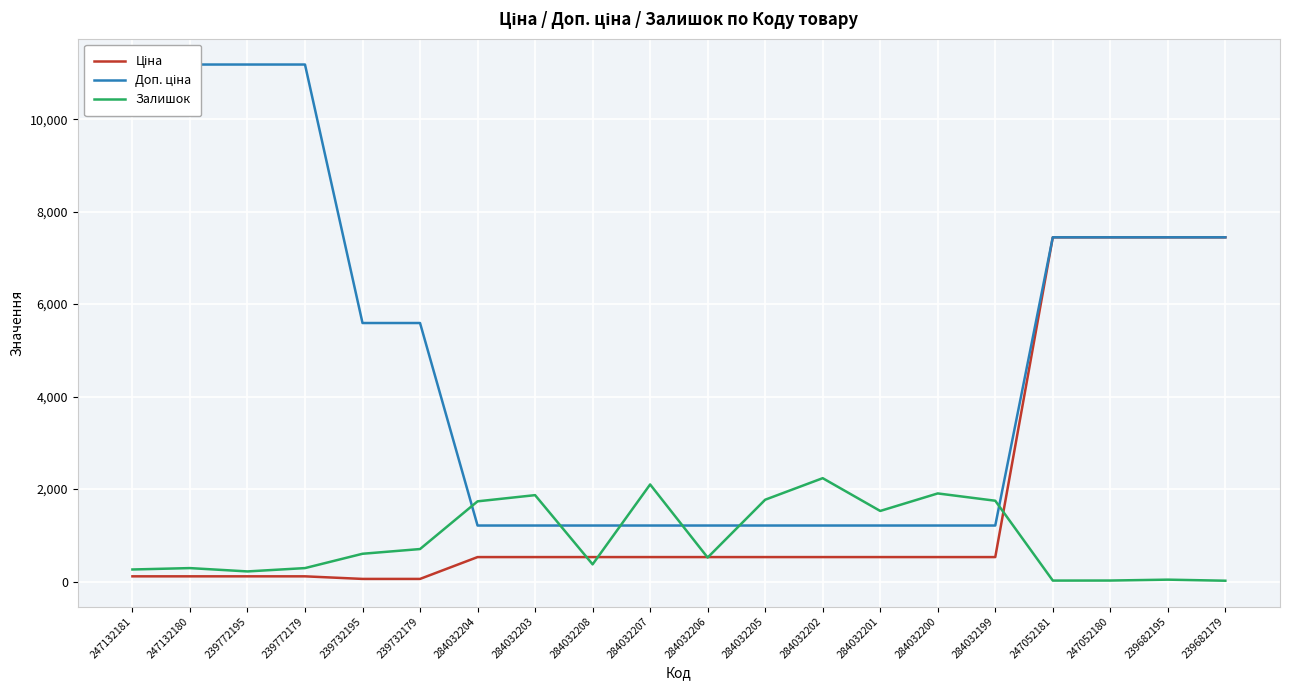

Rank the series by their maximum value, from highest to lowest.

Доп. ціна, Ціна, Залишок